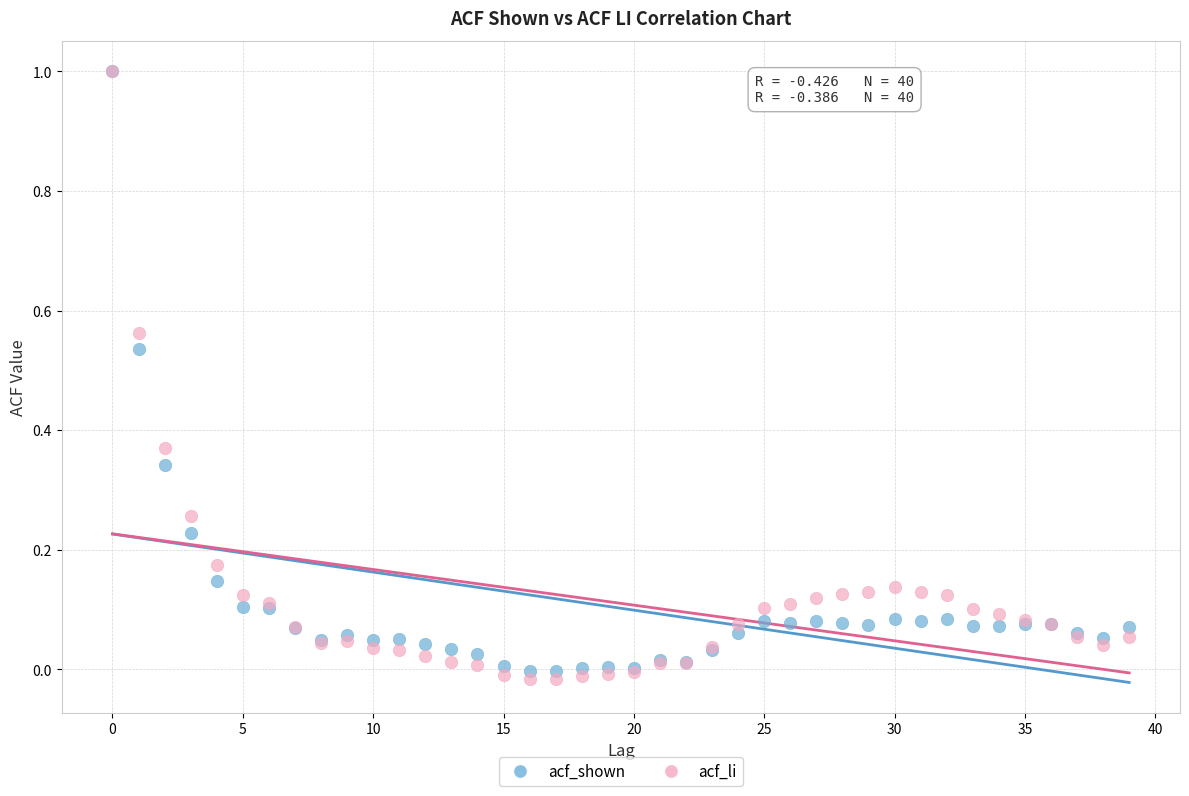

What are all the series names shown in the legend?

acf_shown, acf_li